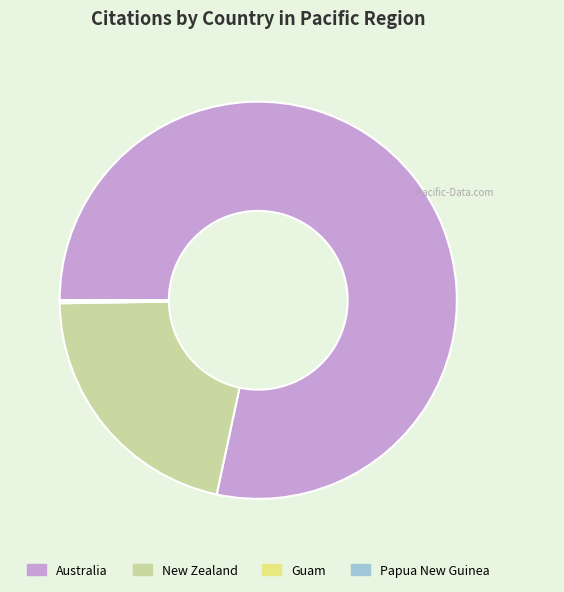

Is there any slice that represents more than half of the pie?

Yes